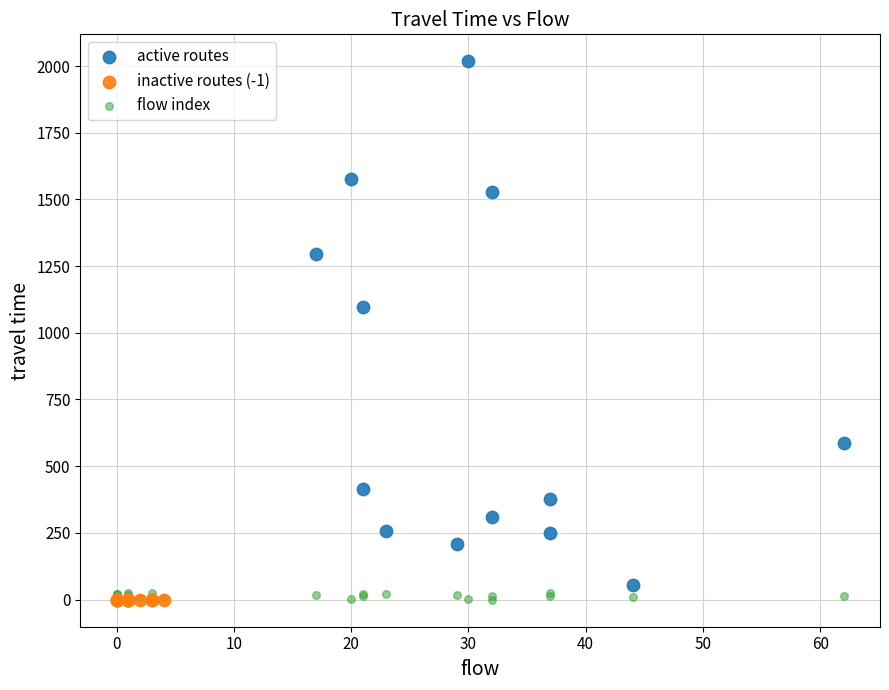

Which series reaches the maximum Y coordinate?

active routes